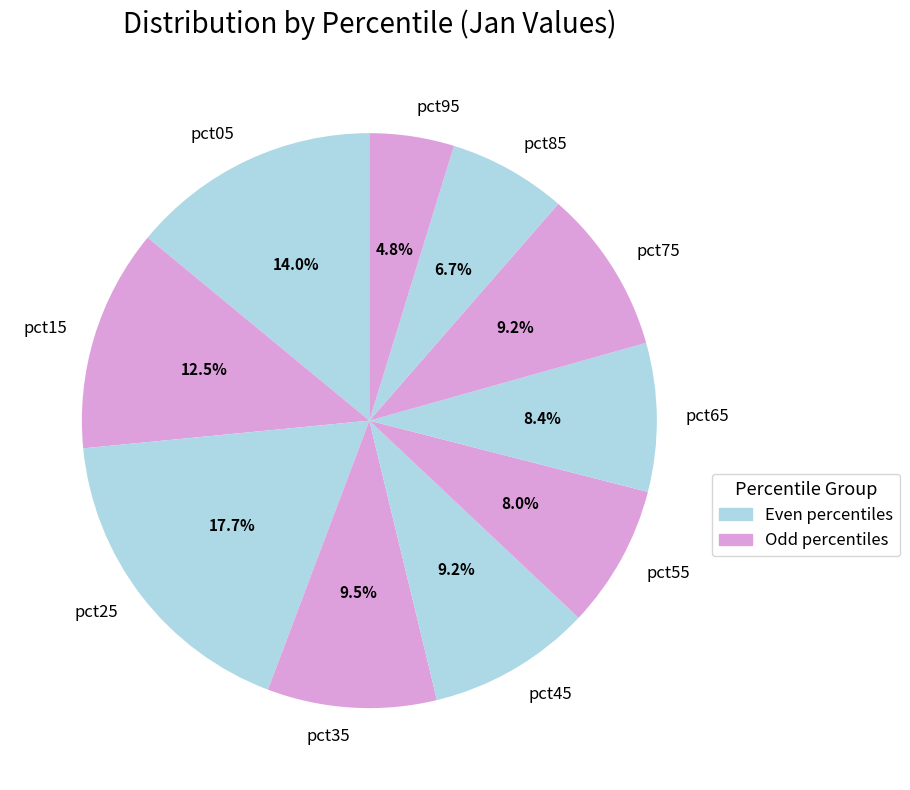

What is the largest slice in the pie chart?

pct25